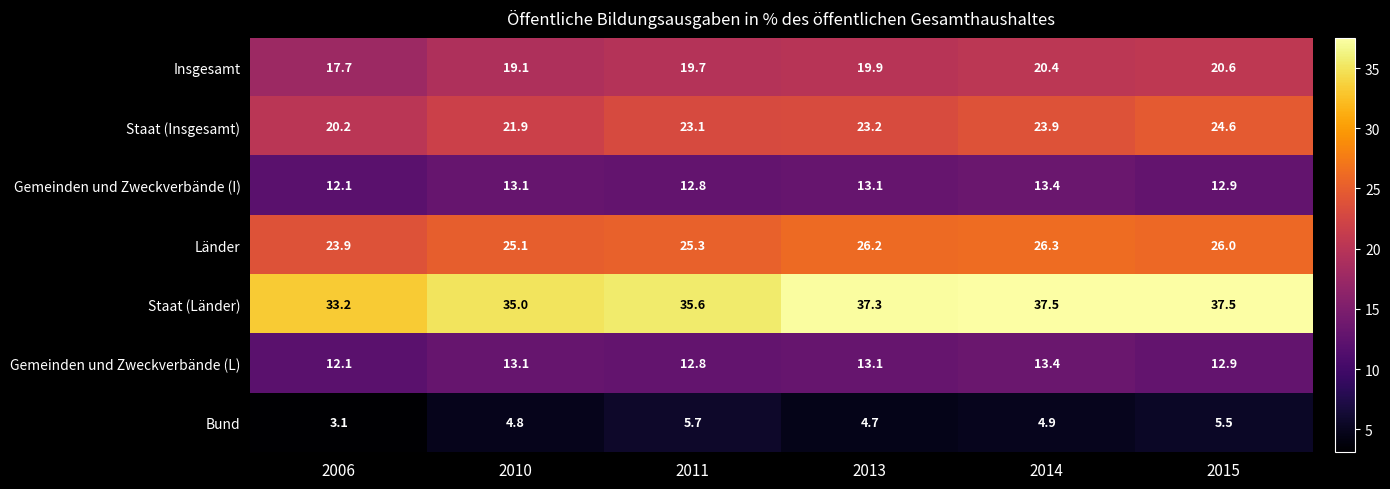

What is the difference between the maximum and minimum values in the Staat (Insgesamt) series?

4.4